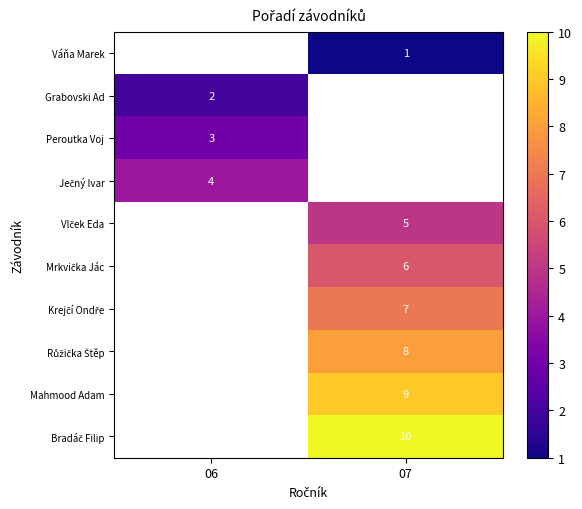

True or false: row_5 has a value of 4.0 at 07.

False